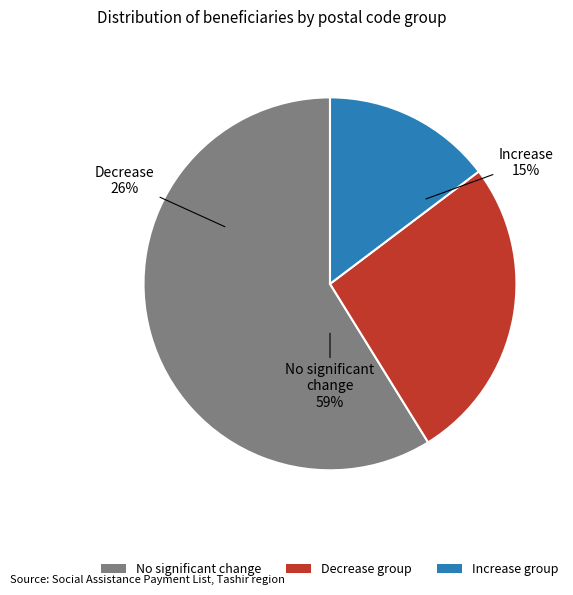

To the nearest percent, what portion does 13 represent?

3%